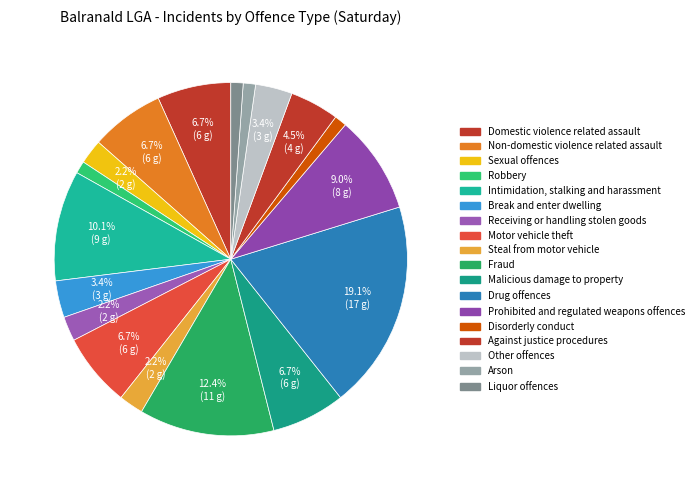

Count the number of slices in the pie.

18